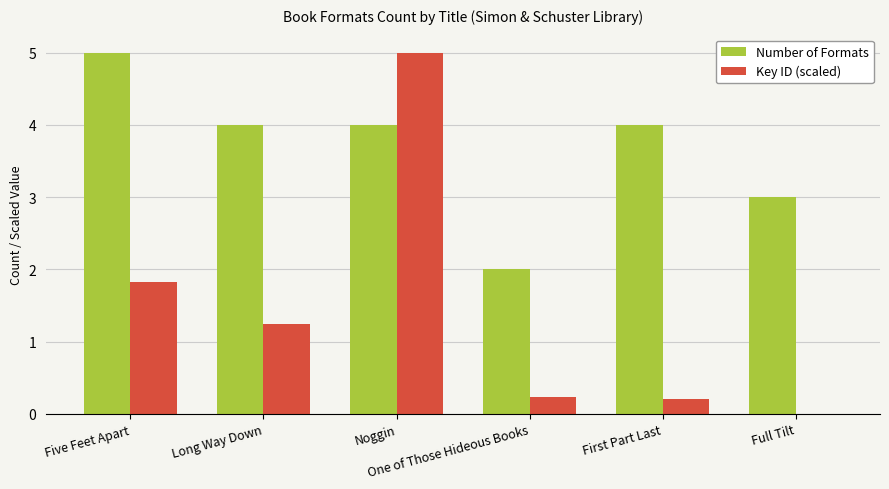

What is the maximum value shown in the chart?

5.0